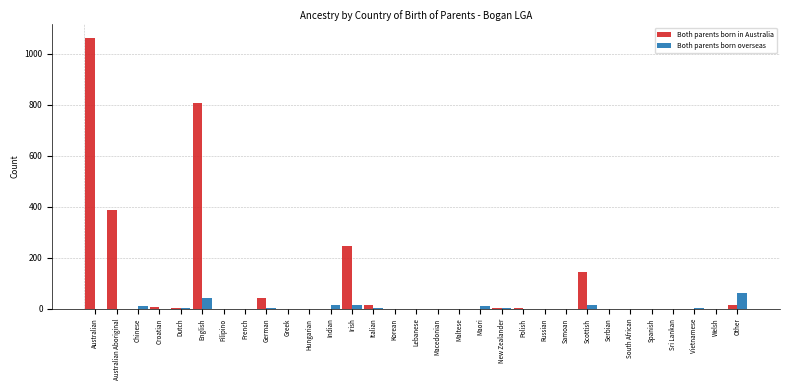

True or false: Both parents born overseas has a value of 0 at Croatian.

True